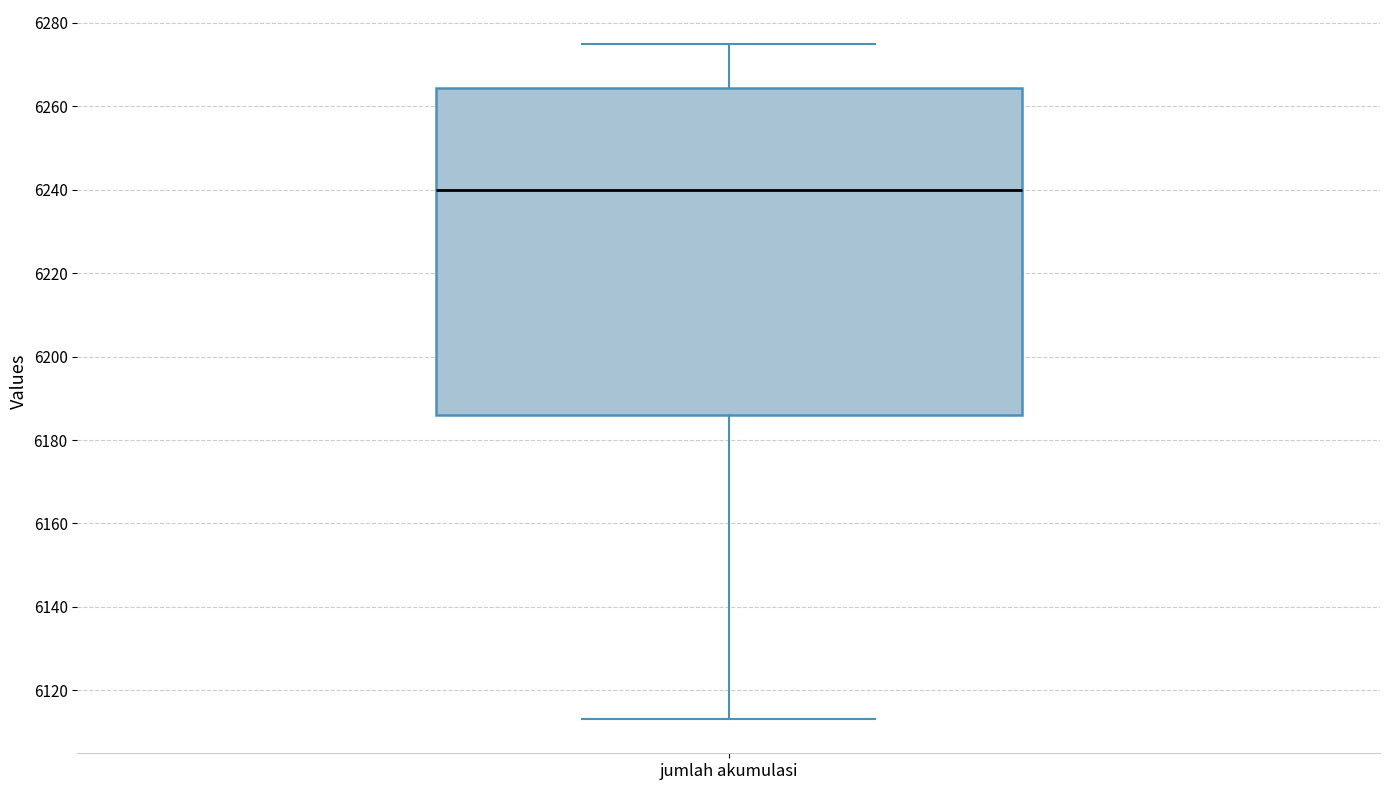

Transcribe this box plot: give where the median line is, the range the box spans, and where the two whiskers end, as read against the y-axis. The values are not printed on the chart, so give them approximately, as read against the axis.

median 6240, box 6186 to 6264, whiskers 6114 to 6276